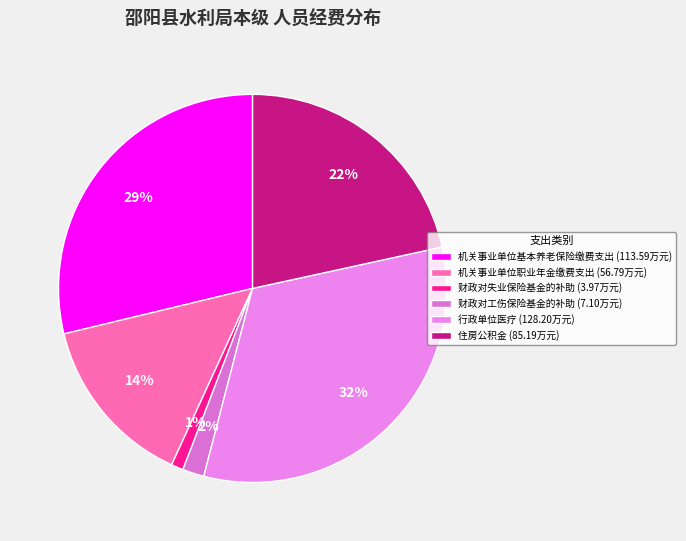

What percentage do 财政对工伤保险基金的补助 and 住房公积金 together represent?

23.4%